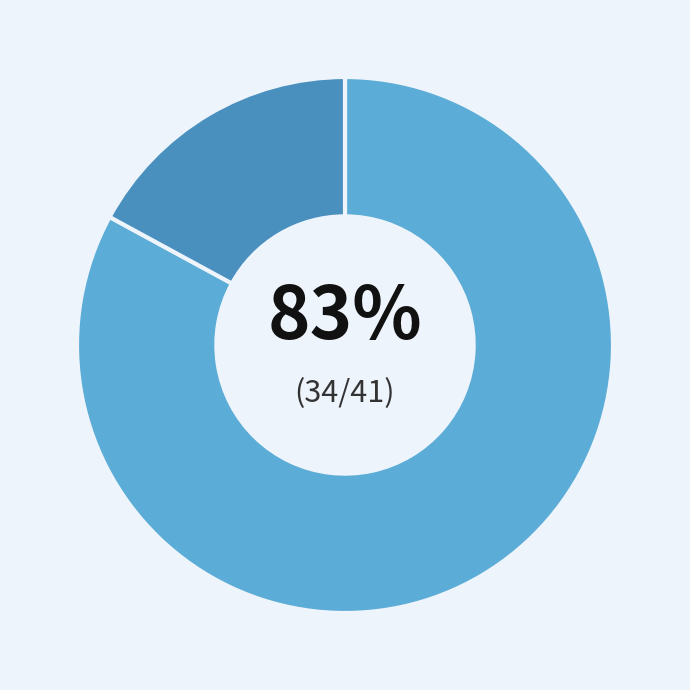

Does any single category account for the majority?

Yes